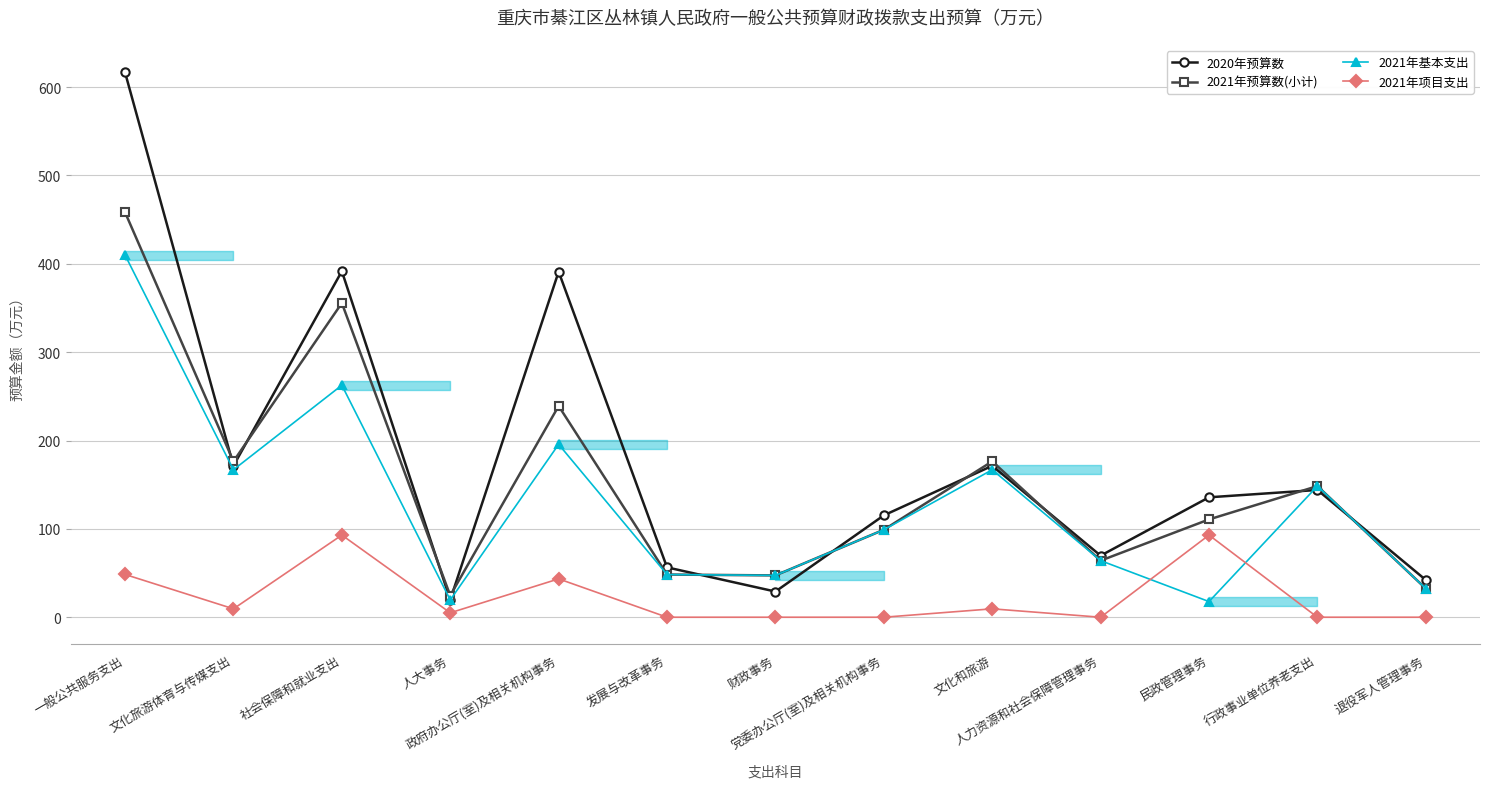

How many interior local peaks does the 2021年基本支出 series have?

4